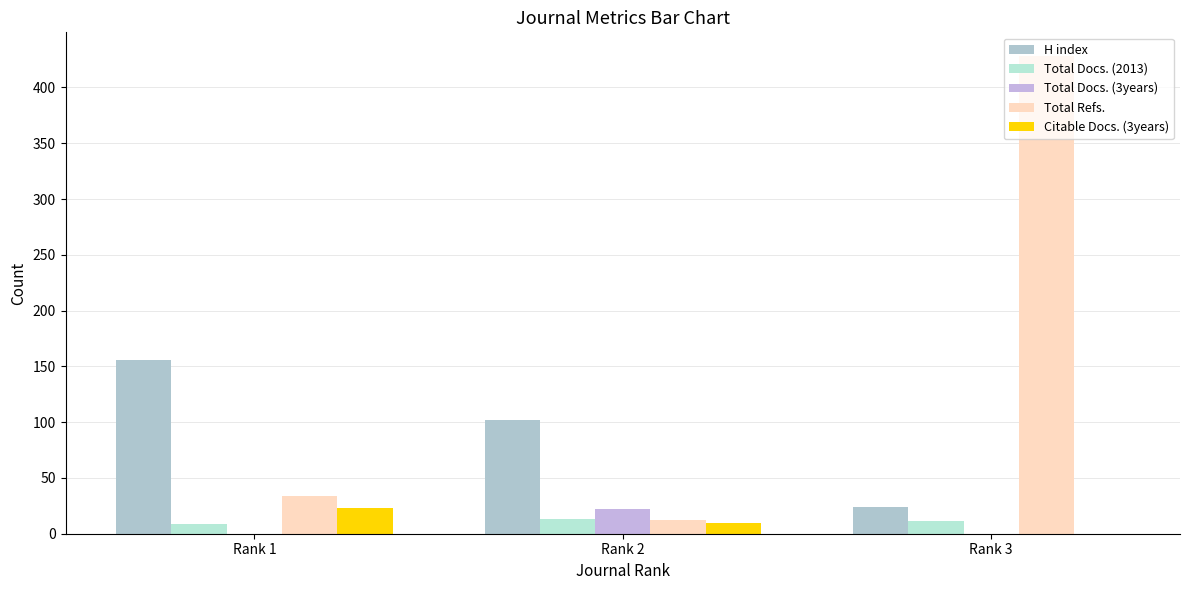

Which series has the largest total across all categories?

Total Refs.